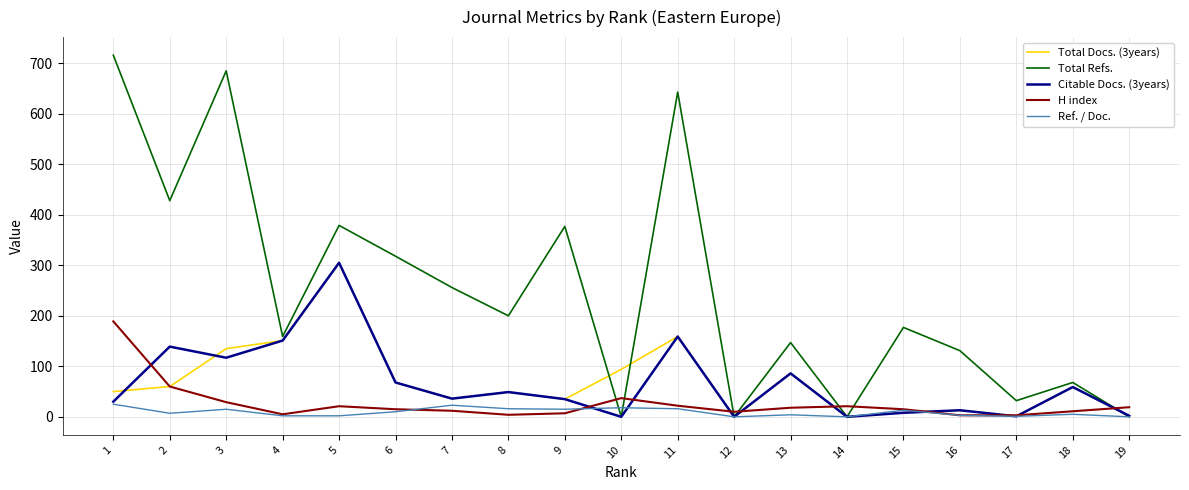

What is the average value of the Total Docs. (3years) series?

69